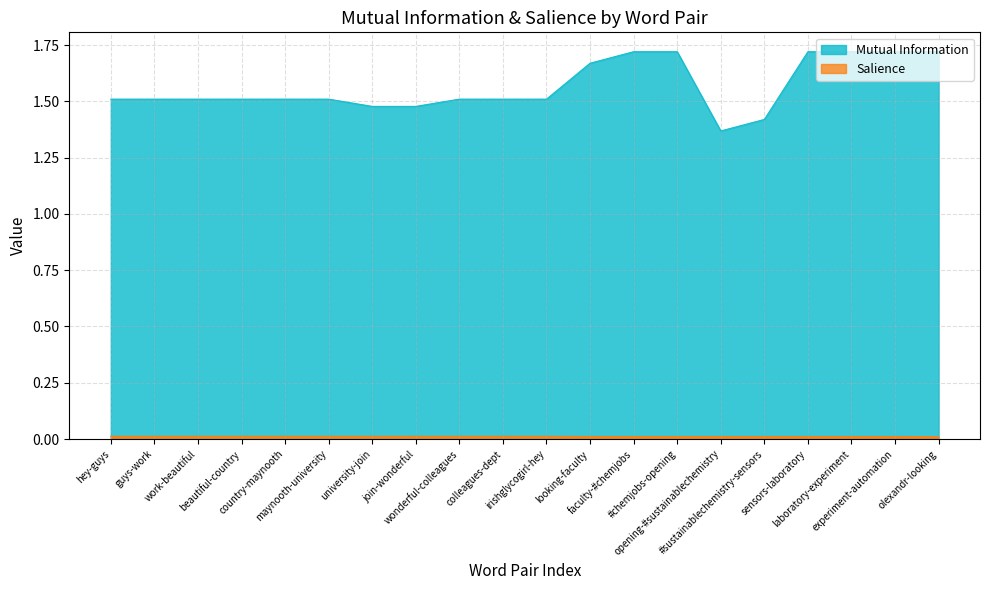

Is it true that Mutual Information equals 1.4 at opening-#sustainablechemistry?

True